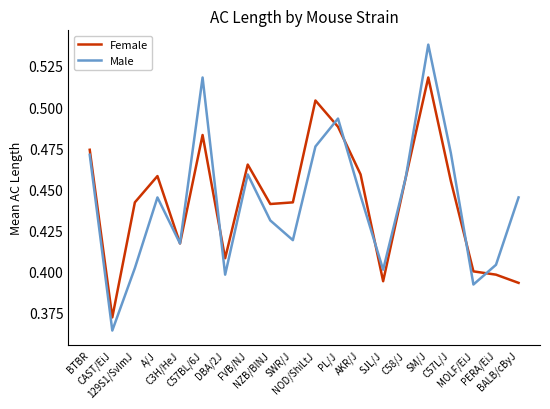

Which series ends up on top after the final intersection of Male and Female?

Male